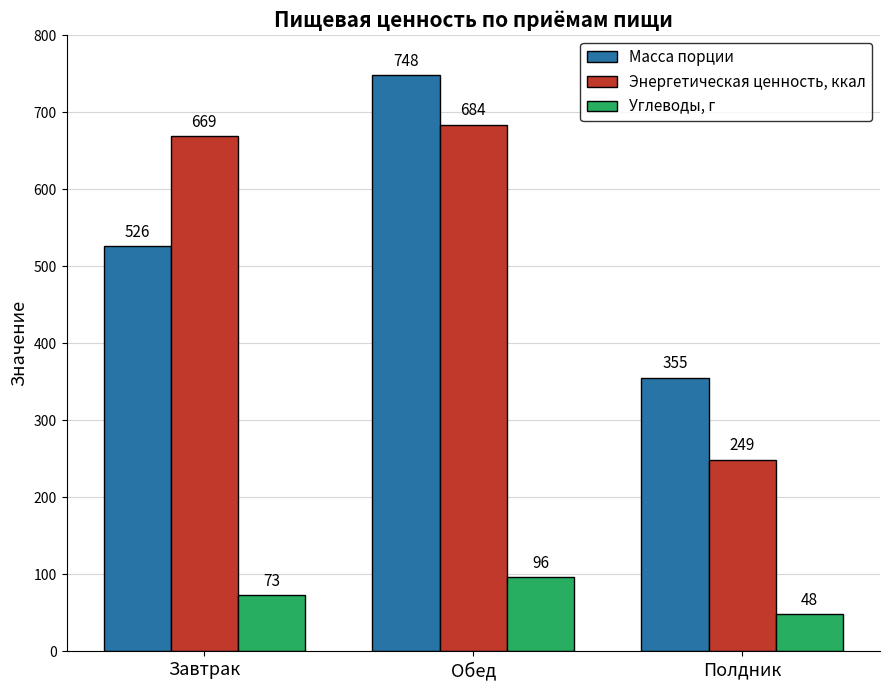

Between Обед and Полдник, which series saw the biggest shift?

Энергетическая ценность, ккал